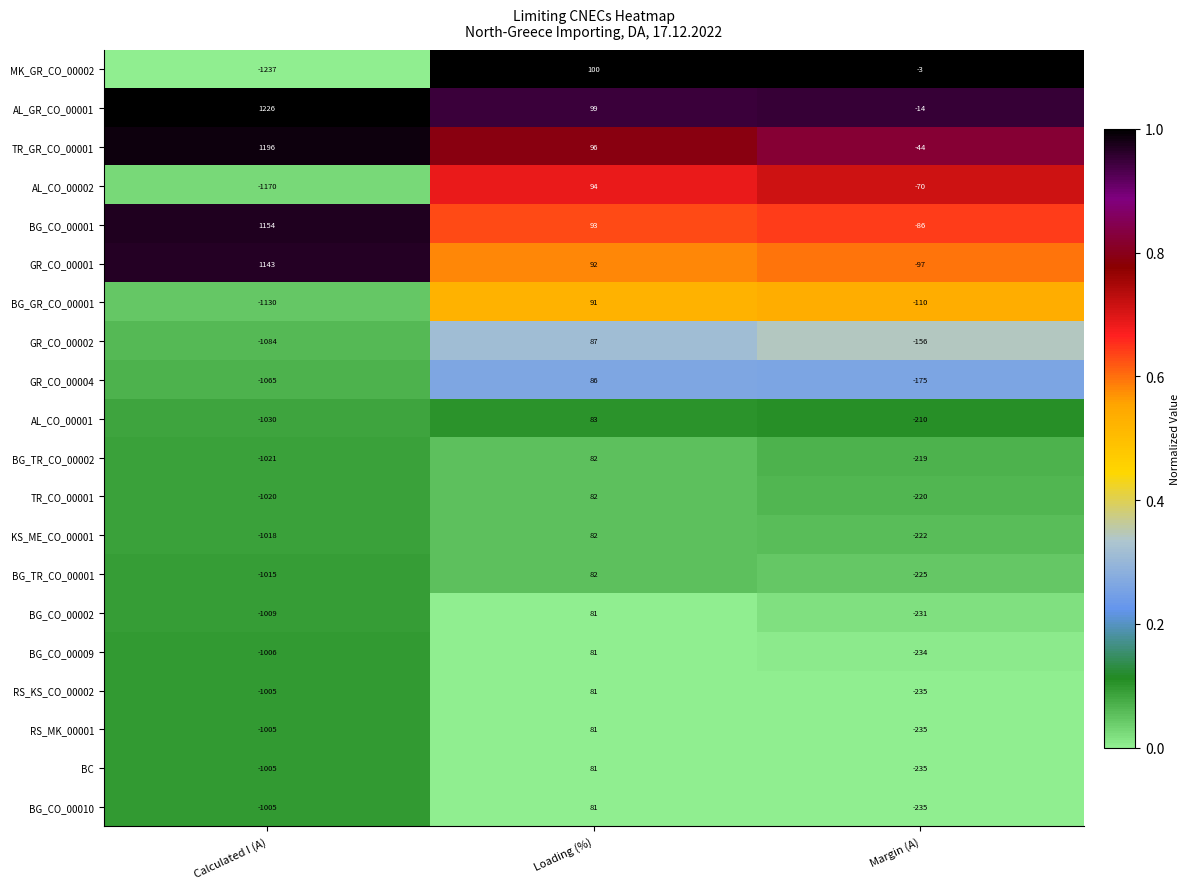

What is the greatest value displayed?

1226